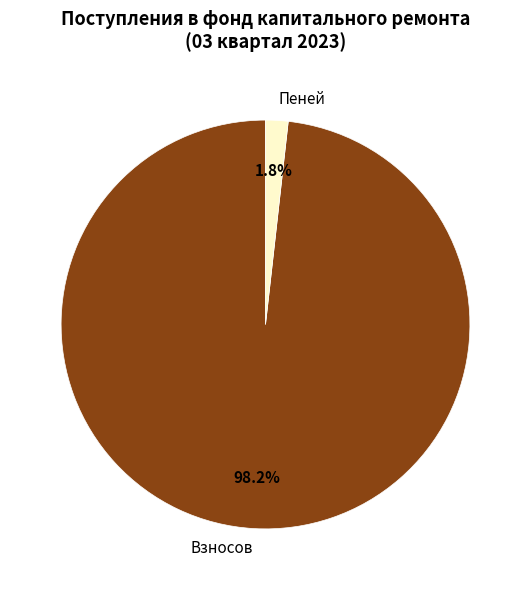

Is there any slice that represents more than half of the pie?

Yes